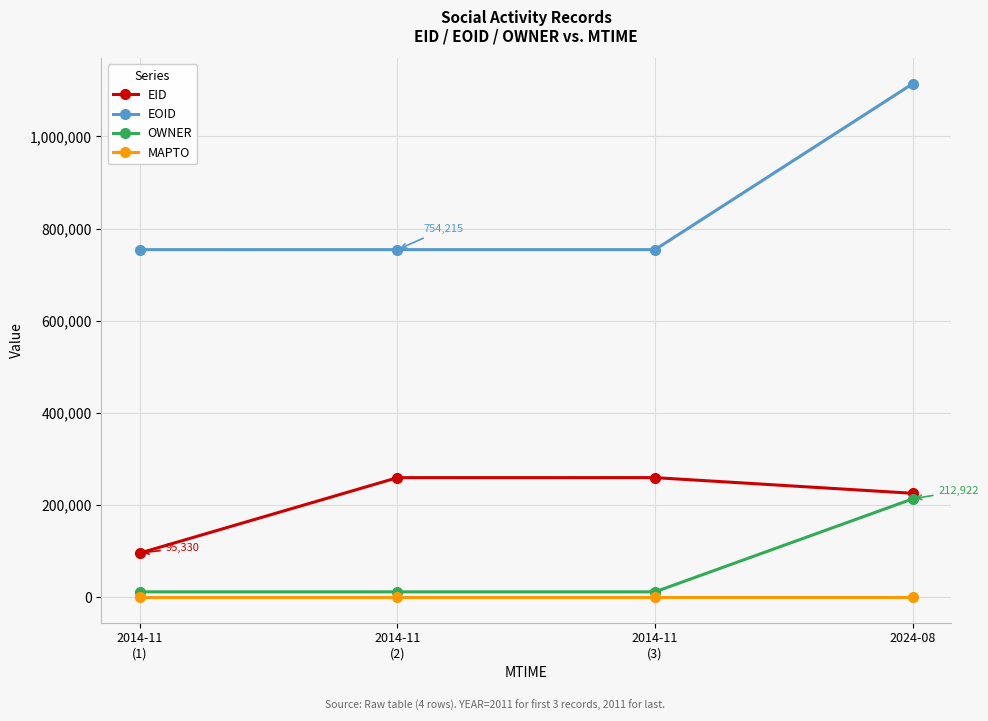

List the series in order of their peak value, lowest first.

MAPTO, OWNER, EID, EOID